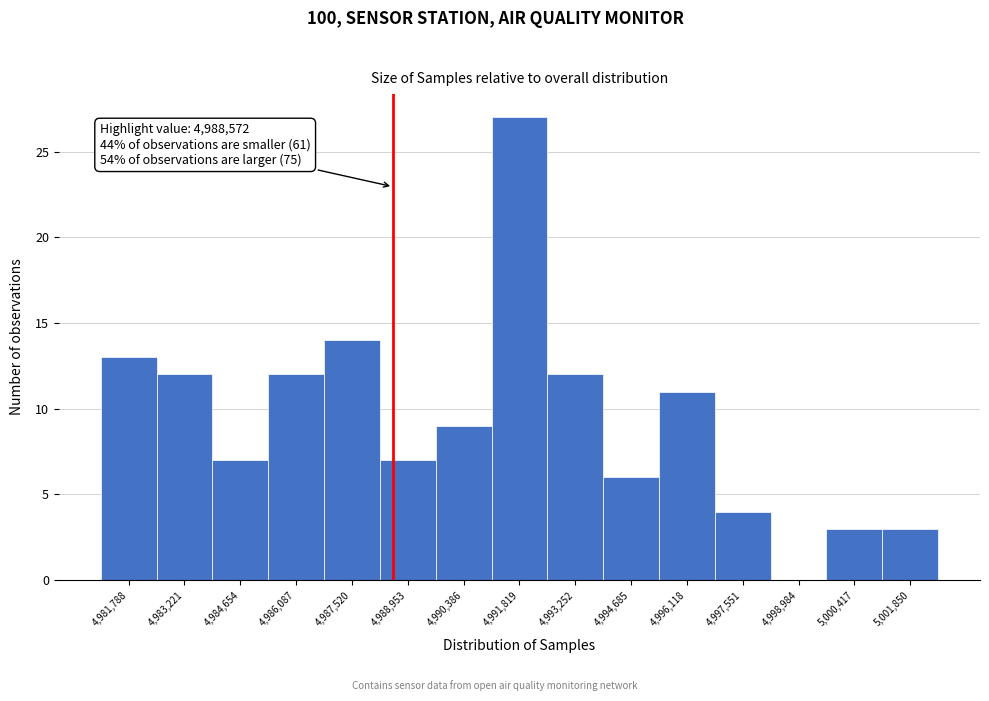

Over which range of the x-axis is the bar tallest?

4991200 to 4992600